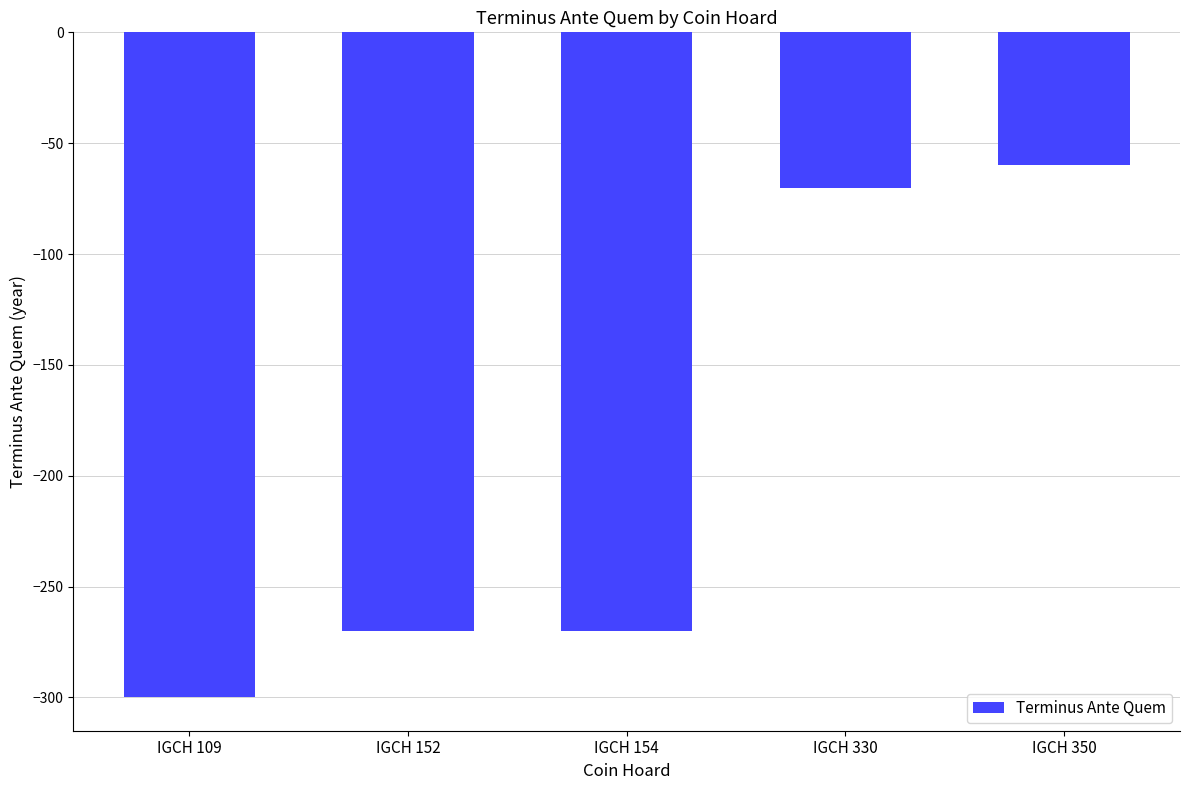

At which label does the data first exceed -270?

IGCH 330